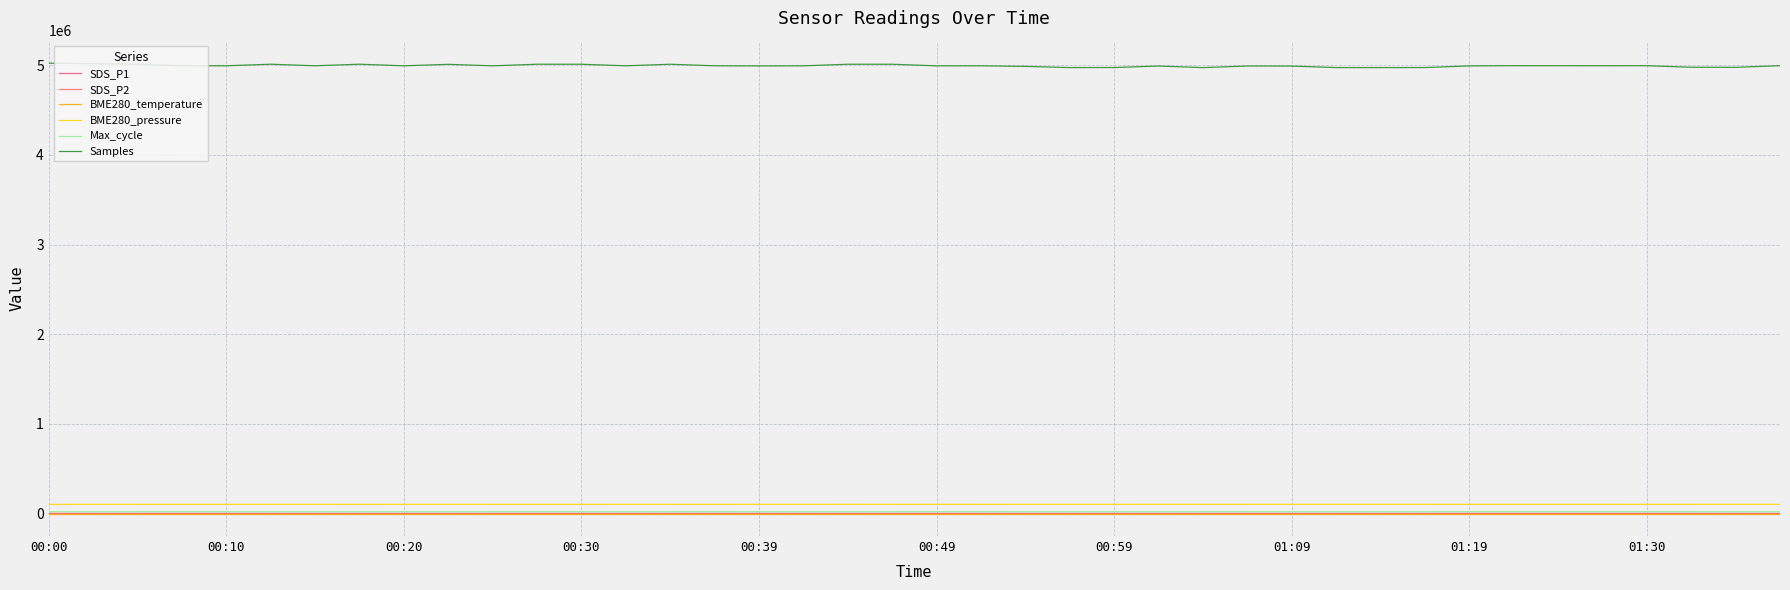

How many lines are shown in the chart?

6